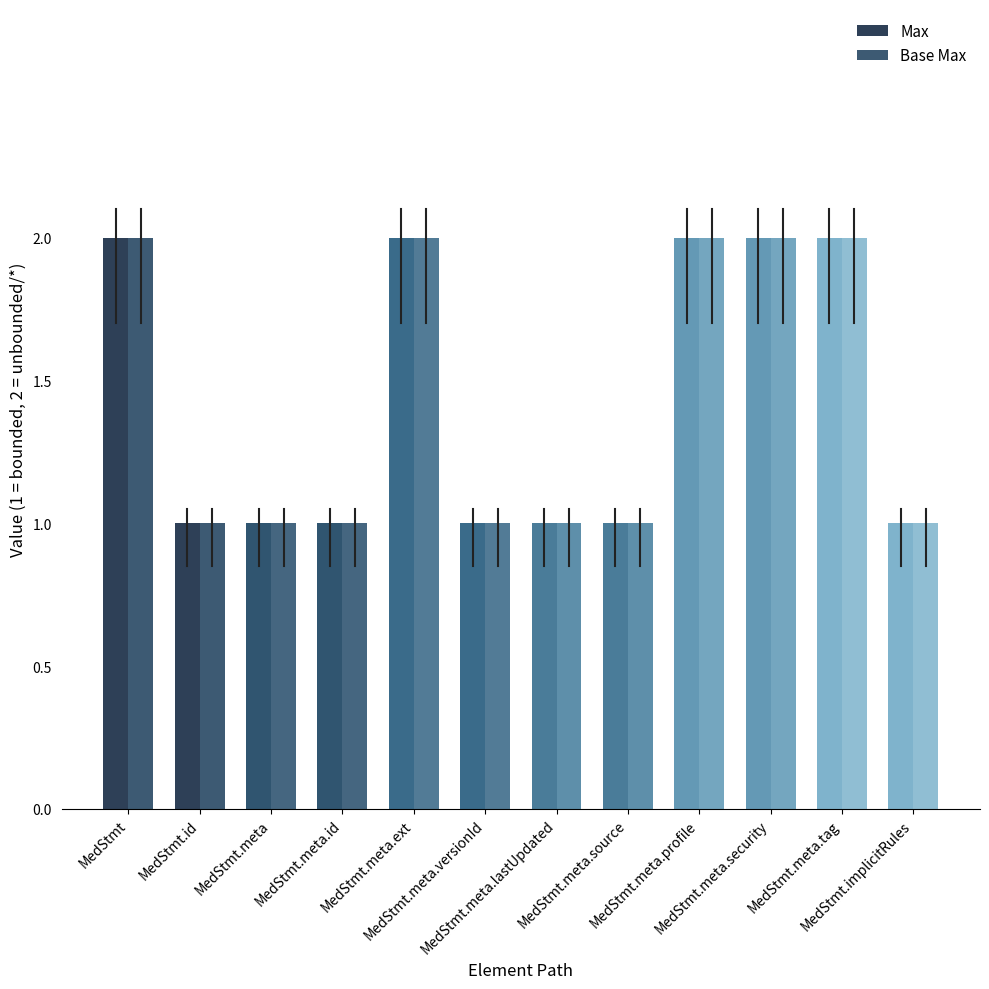

What is the value of the Base Max bar at the 2nd from the left?

1